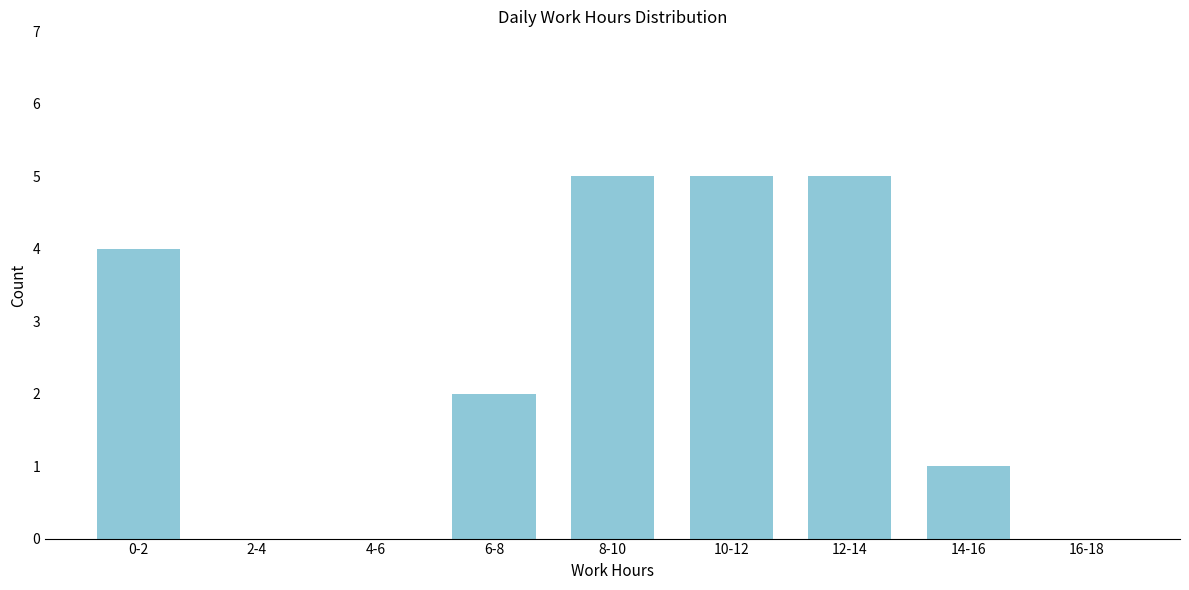

Reading right to left, list all the values displayed in this chart.

16-18=0	14-16=1	12-14=5	10-12=5	8-10=5	6-8=2	4-6=0	2-4=0	0-2=4